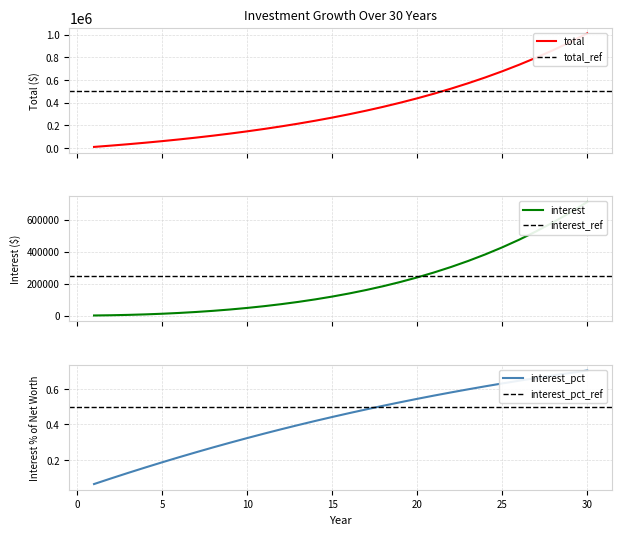

What is the difference between the maximum and minimum values in the interest series?

710030.4